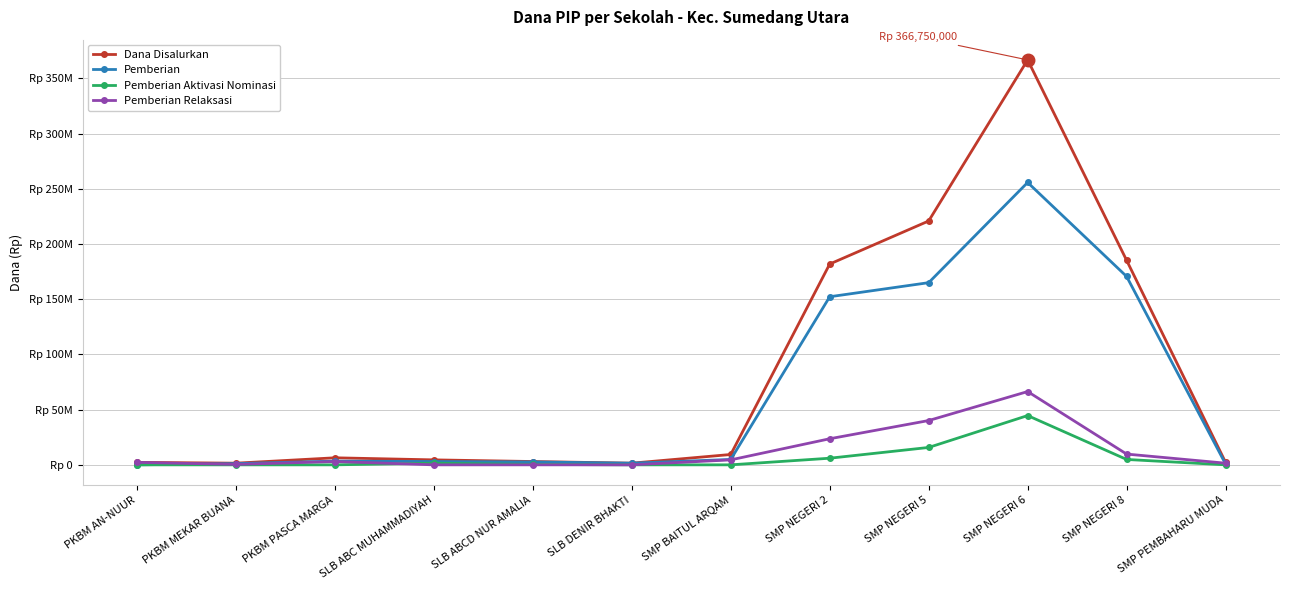

Is this an area chart (filled region under the line)?

No